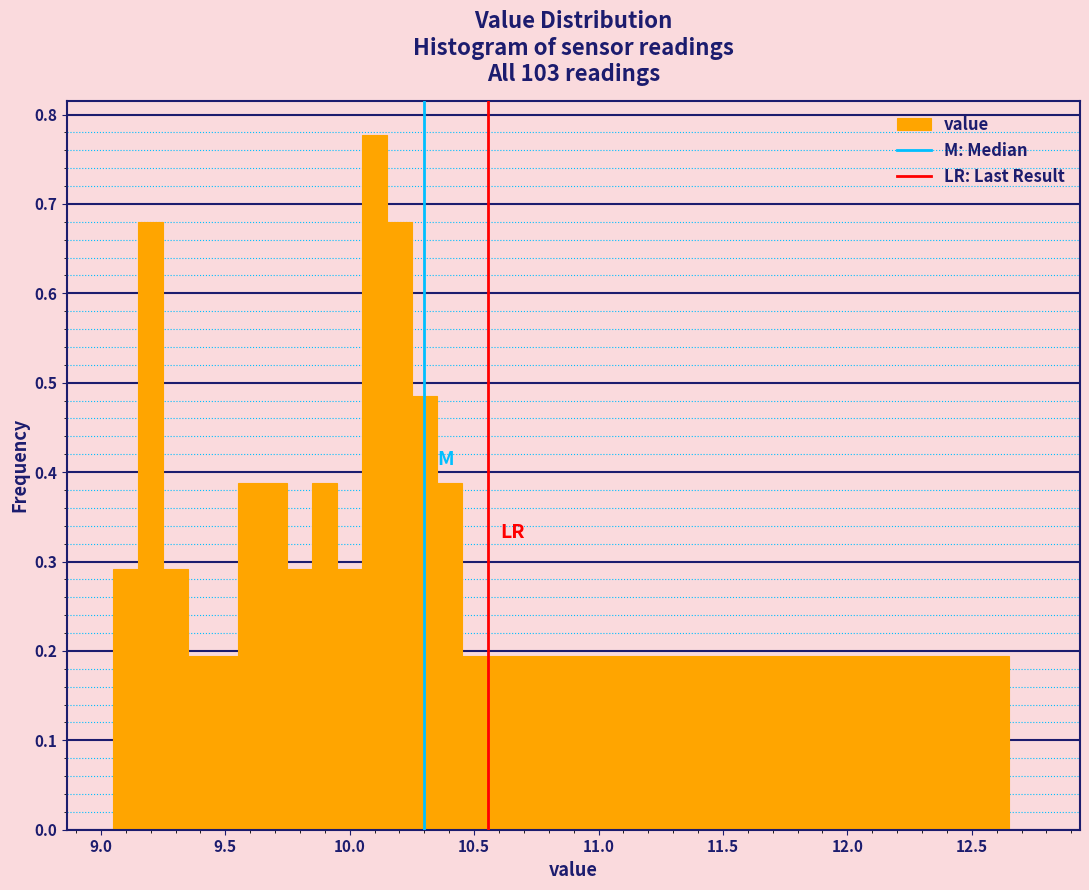

Read against the x-axis, roughly where is the centre of the tallest bar?

10.10